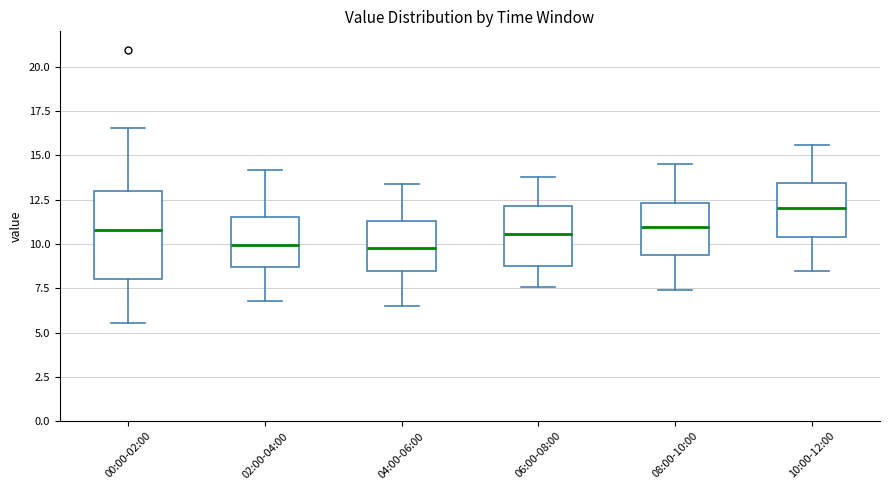

Reading left to right, read every box against the y-axis: the position of its median line, the range the box covers, and the ends of its whiskers. The values are not printed on the chart, so give them approximately, as read against the axis.

00:00-02:00: median 11.0, box 8.0 to 13.0, whiskers 5.5 to 16.5
02:00-04:00: median 10.0, box 8.5 to 11.5, whiskers 7.0 to 14.0
04:00-06:00: median 10.0, box 8.5 to 11.5, whiskers 6.5 to 13.5
06:00-08:00: median 10.5, box 9.0 to 12.0, whiskers 7.5 to 14.0
08:00-10:00: median 11.0, box 9.5 to 12.5, whiskers 7.5 to 14.5
10:00-12:00: median 12.0, box 10.5 to 13.5, whiskers 8.5 to 15.5